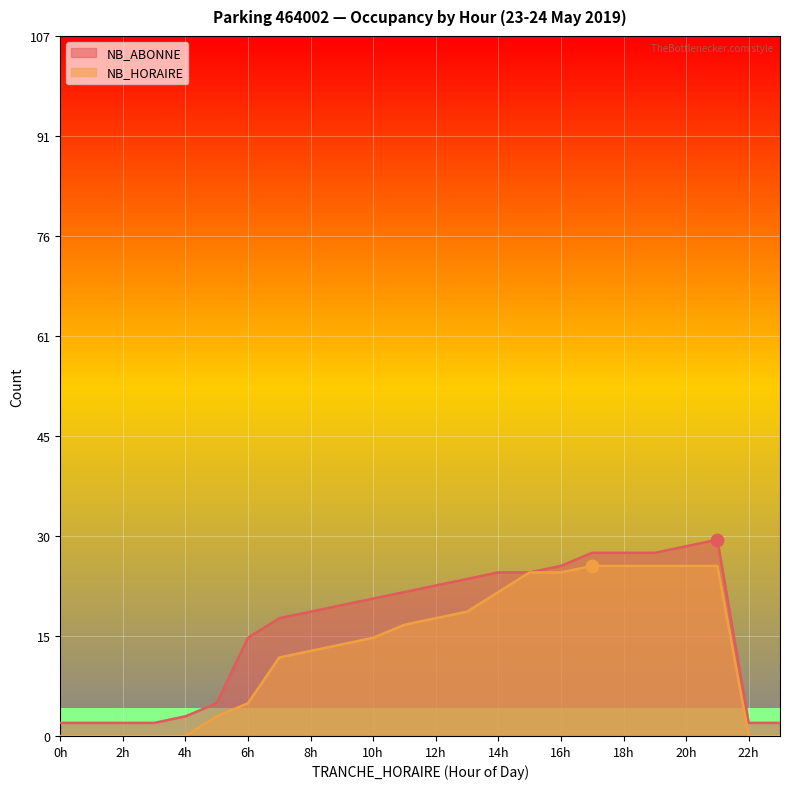

What is the total value across all series at 15?

50